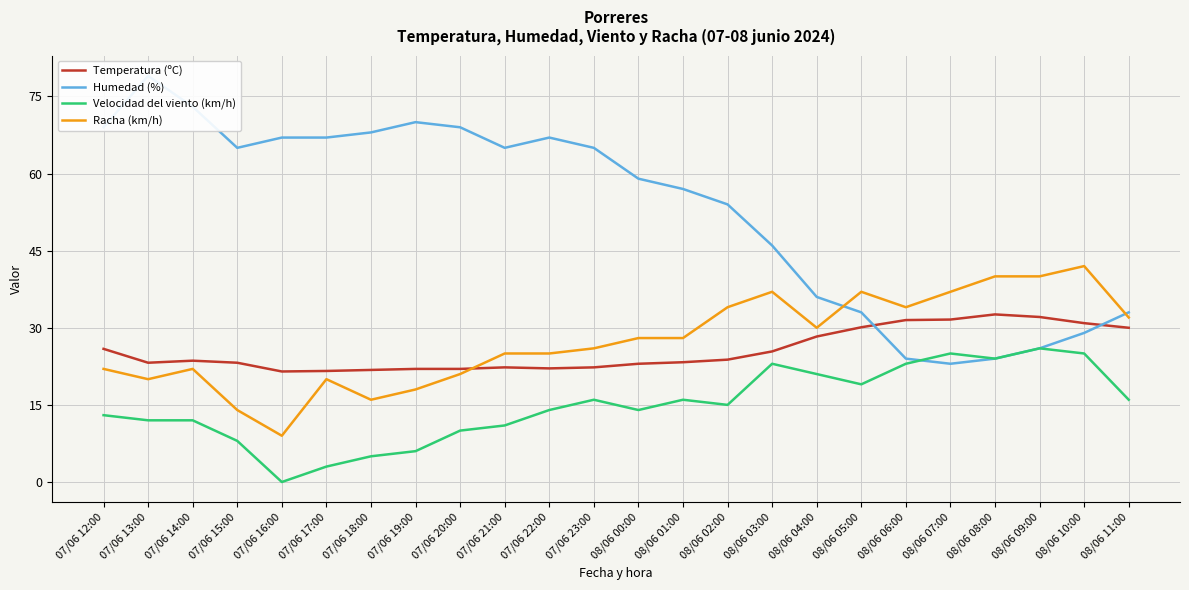

True or false: Racha (km/h) and Velocidad del viento (km/h) intersect in this chart.

False